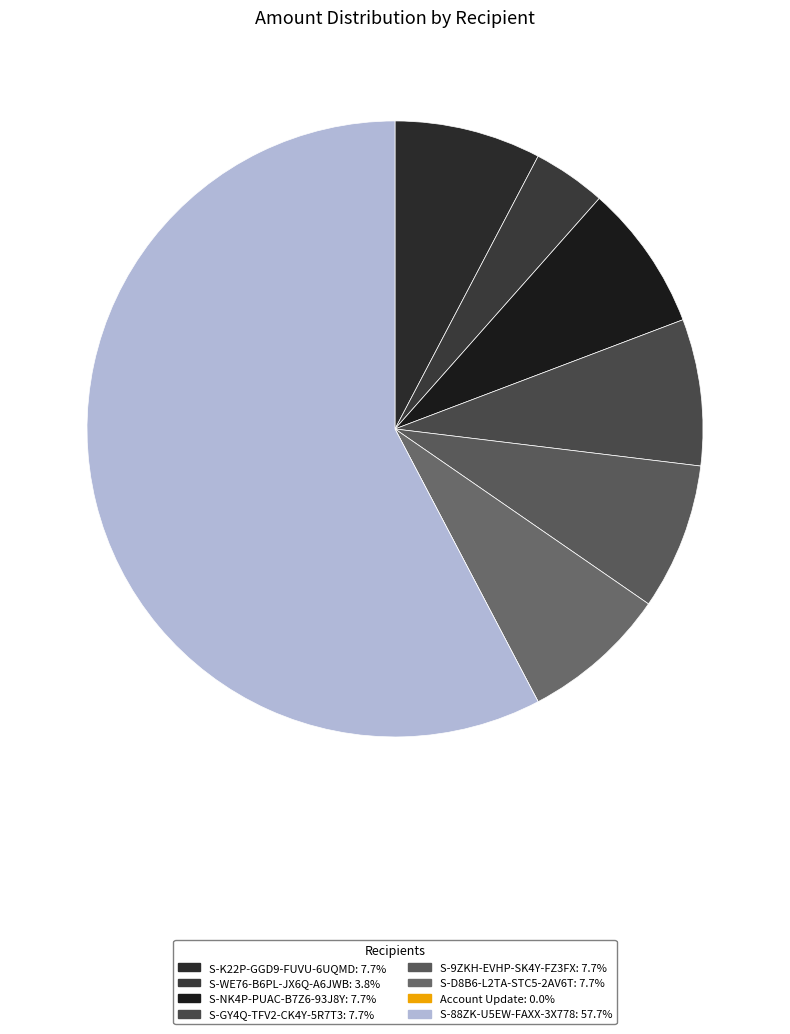

How much of the chart is everything except Account Update?

100.0%